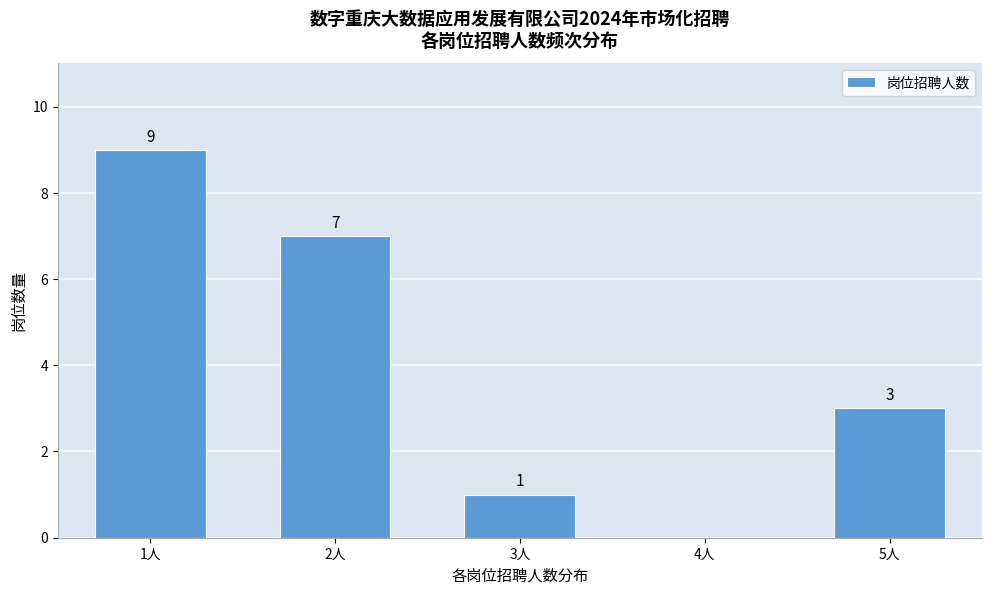

Reading right to left, what are all the values shown in this chart?

5人=3	4人=0	3人=1	2人=7	1人=9